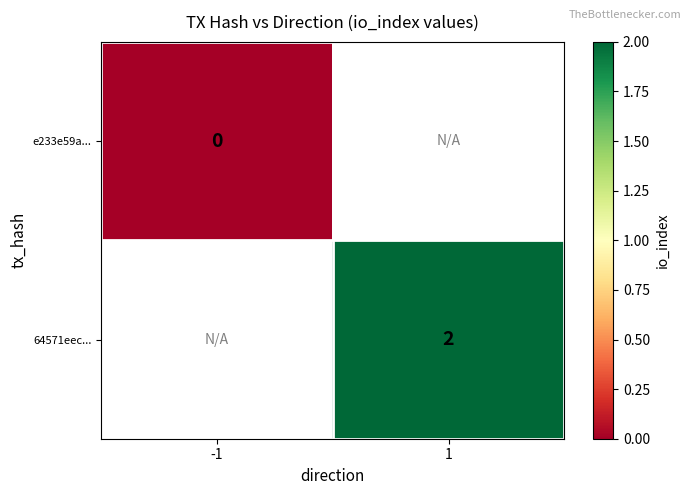

The value of 64571eec... at 1 is 2. True or false?

True